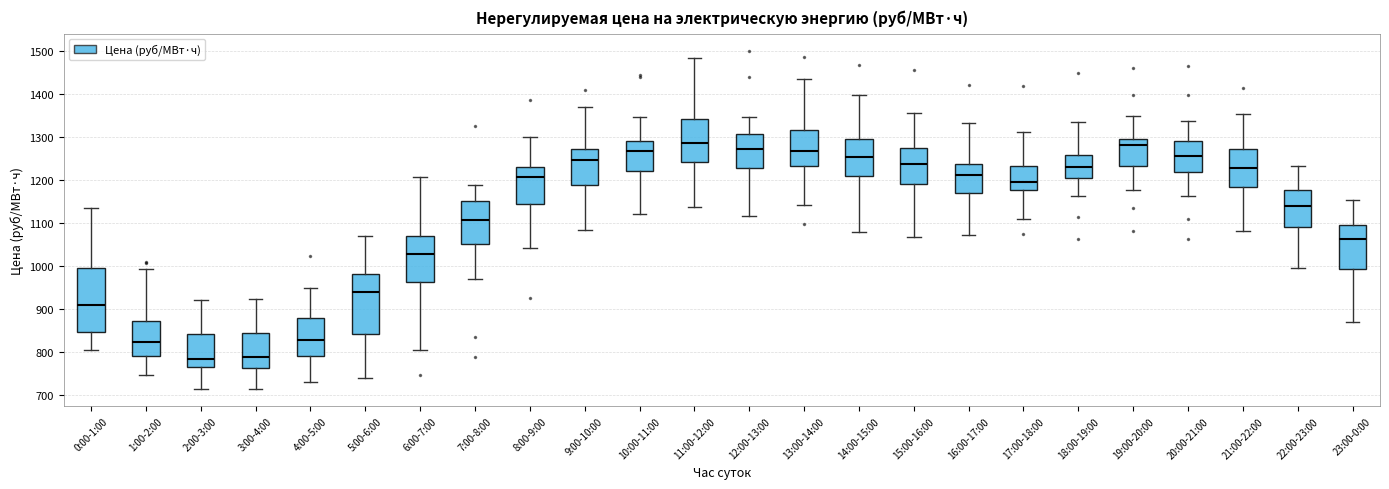

Where does the upper whisker of the box for 3:00-4:00 end on the y-axis? The values are not printed on the chart, so give them approximately, as read against the axis.

920